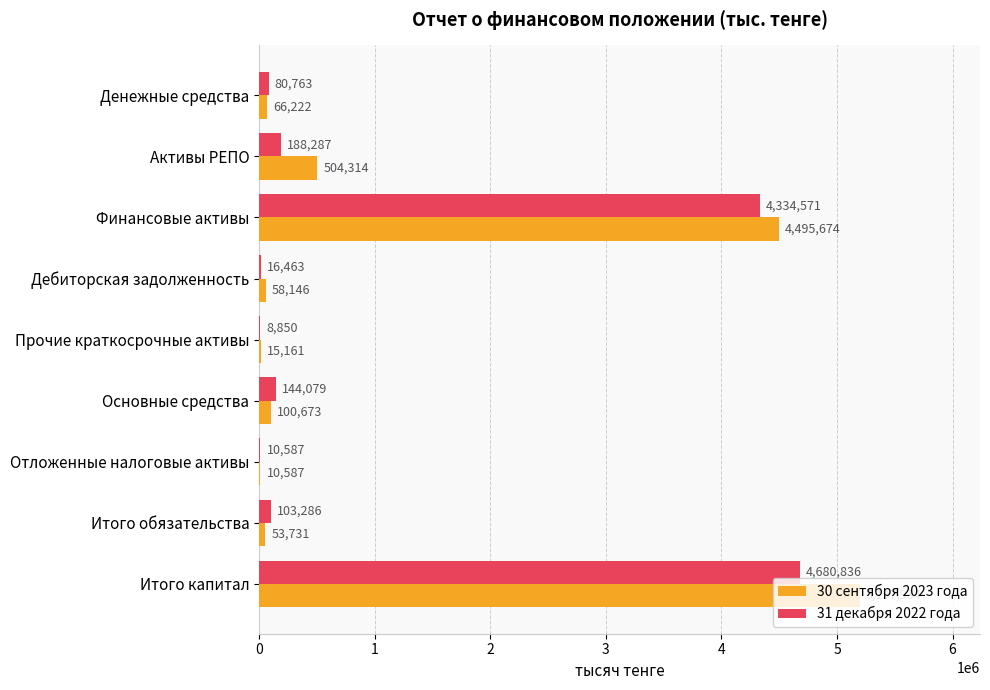

What is the sum of the 30 сентября 2023 года values at Прочие краткосрочные активы and Дебиторская задолженность?

73307